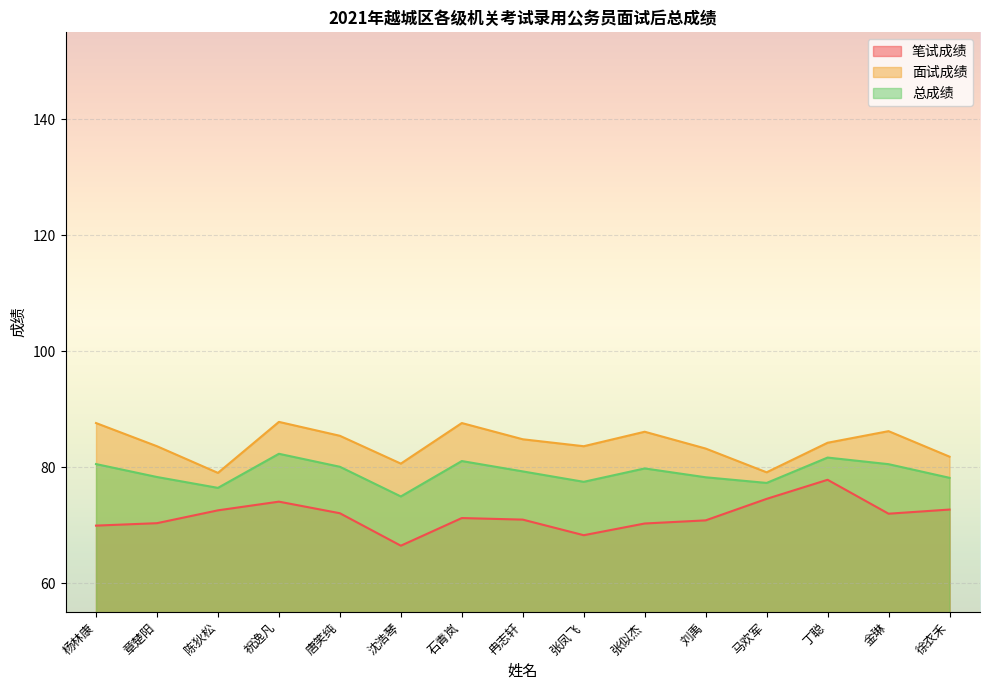

Which has a higher value, 唐笑纯 or 张凤飞?

唐笑纯